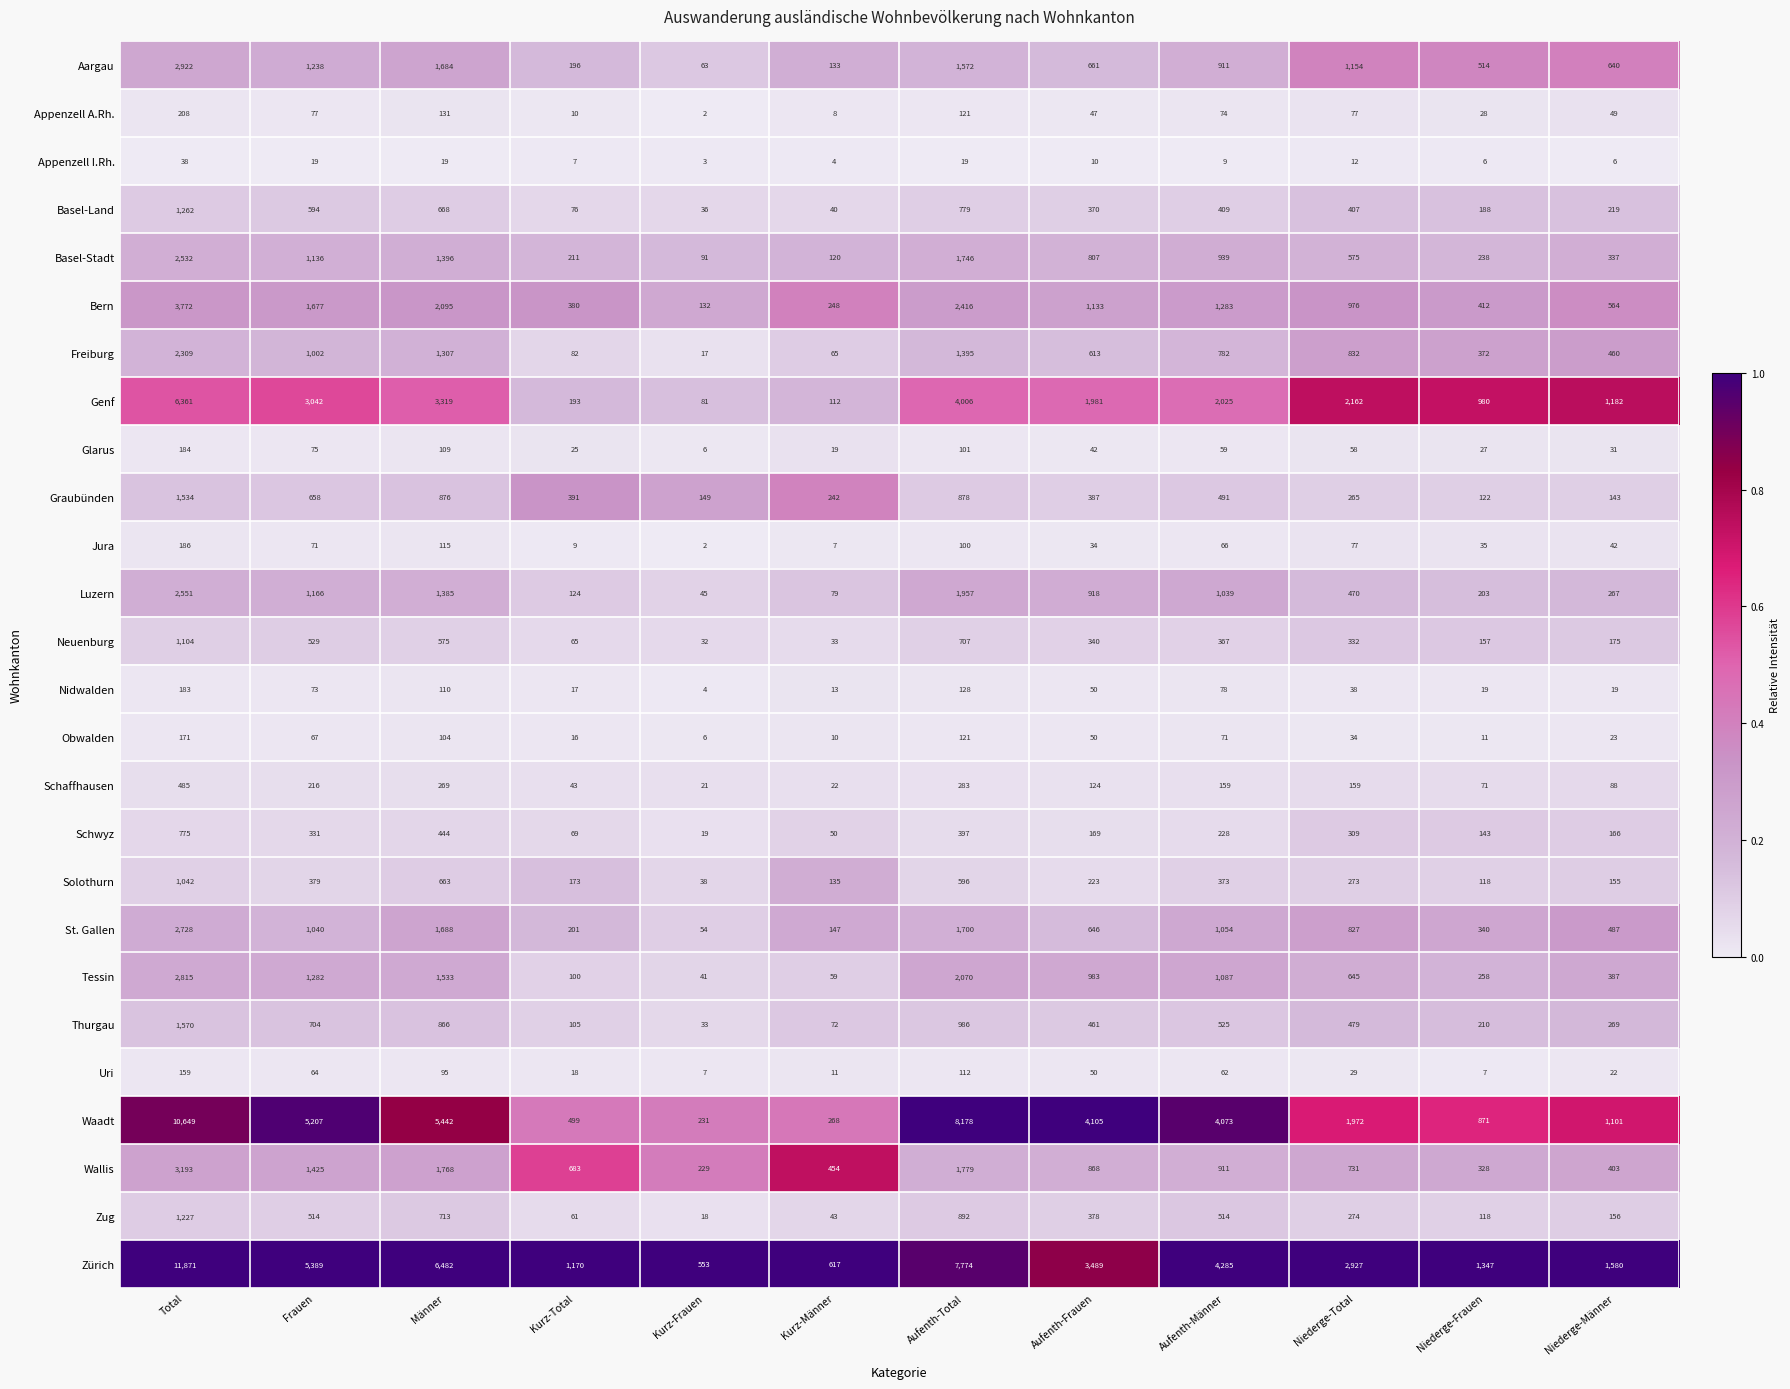

The value of Thurgau at Niederge-Männer is 74. True or false?

False